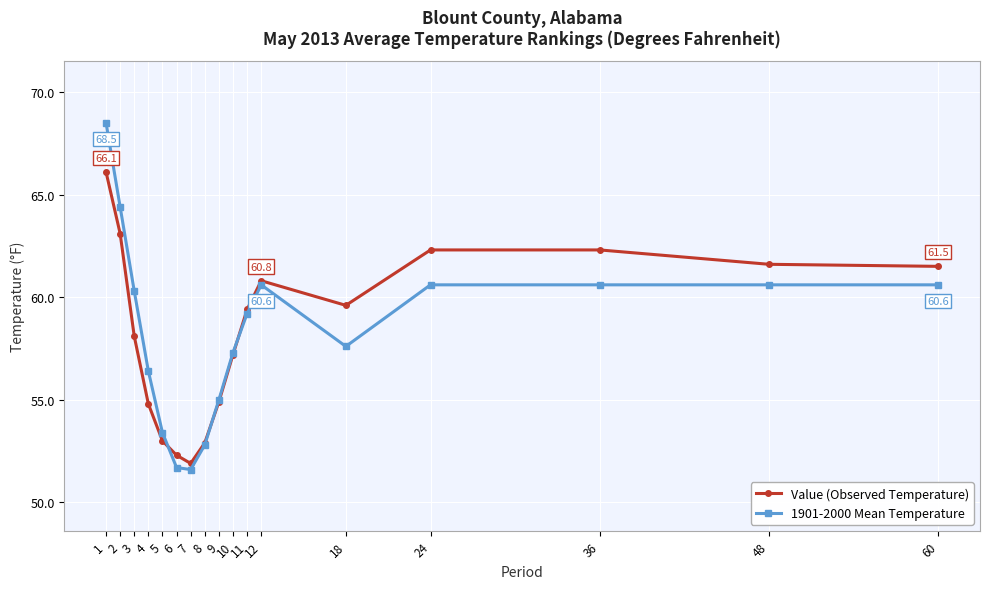

At which category does Value (Observed Temperature) reach its first local valley?

7